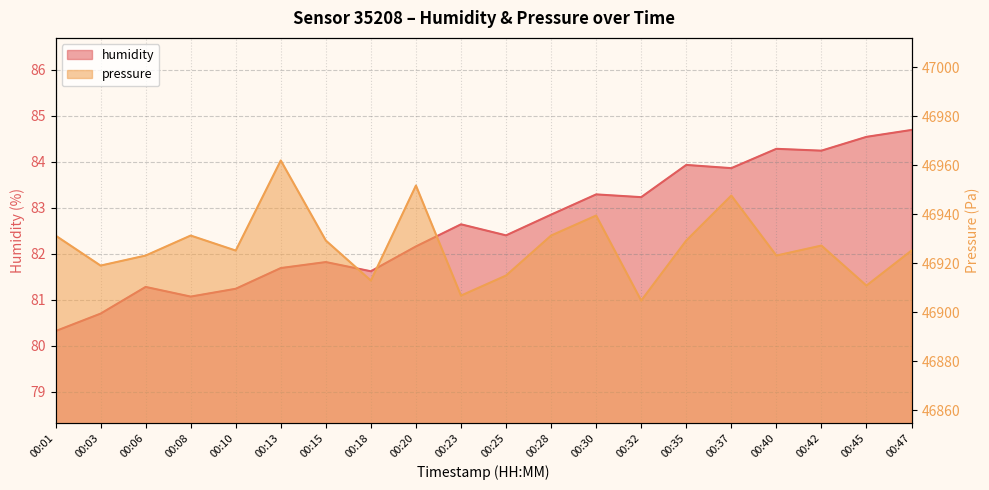

Where is the first local minimum for pressure?

00:03